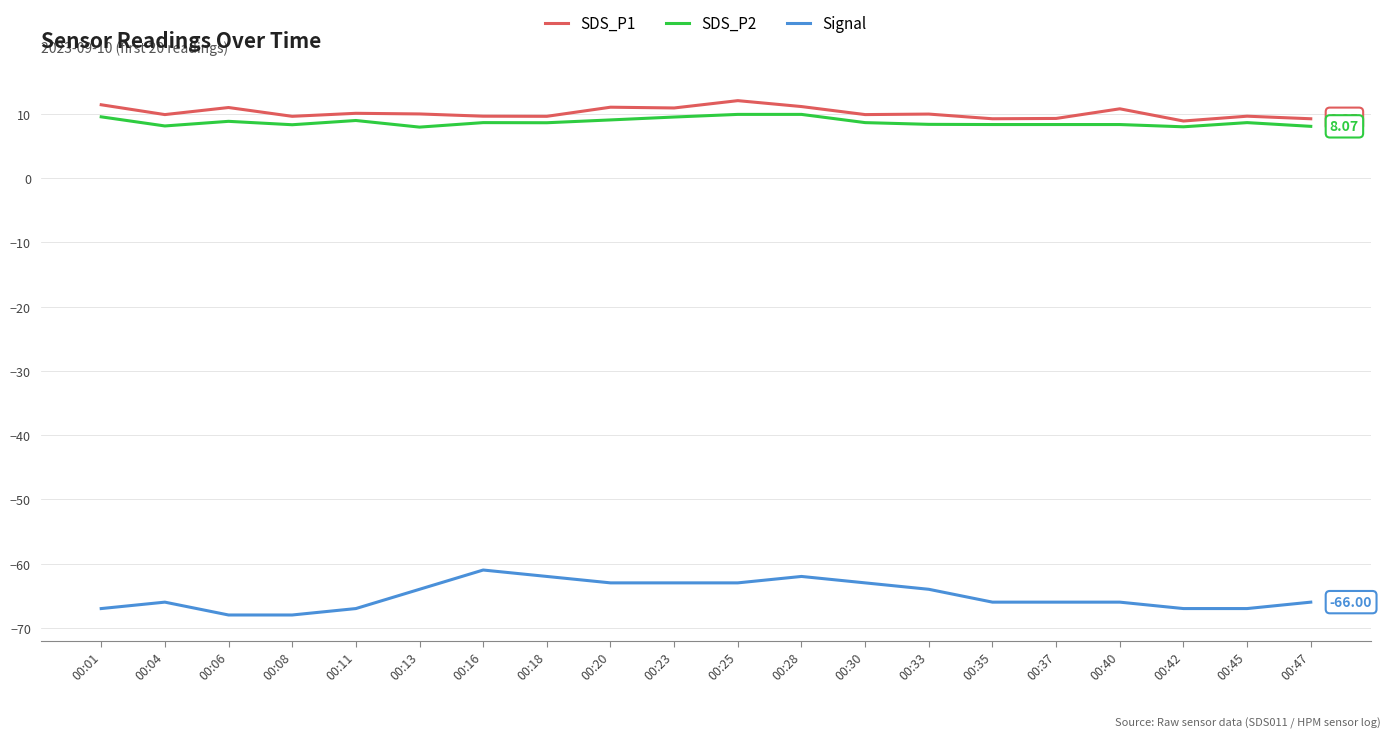

What is the difference between the SDS_P1 values at 00:16 and 00:28?

1.5